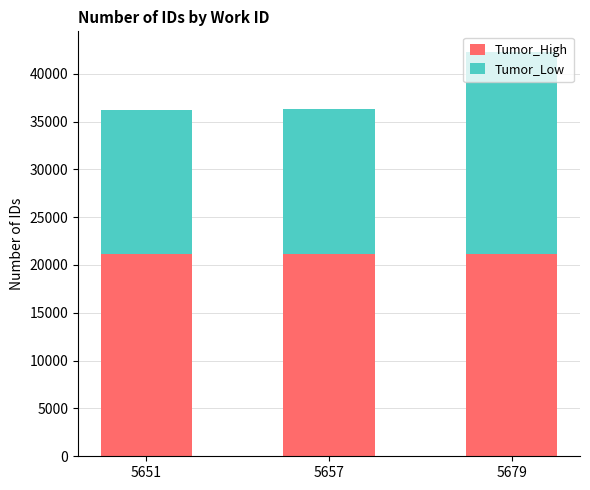

What is the sum of all Tumor_High values?

63463